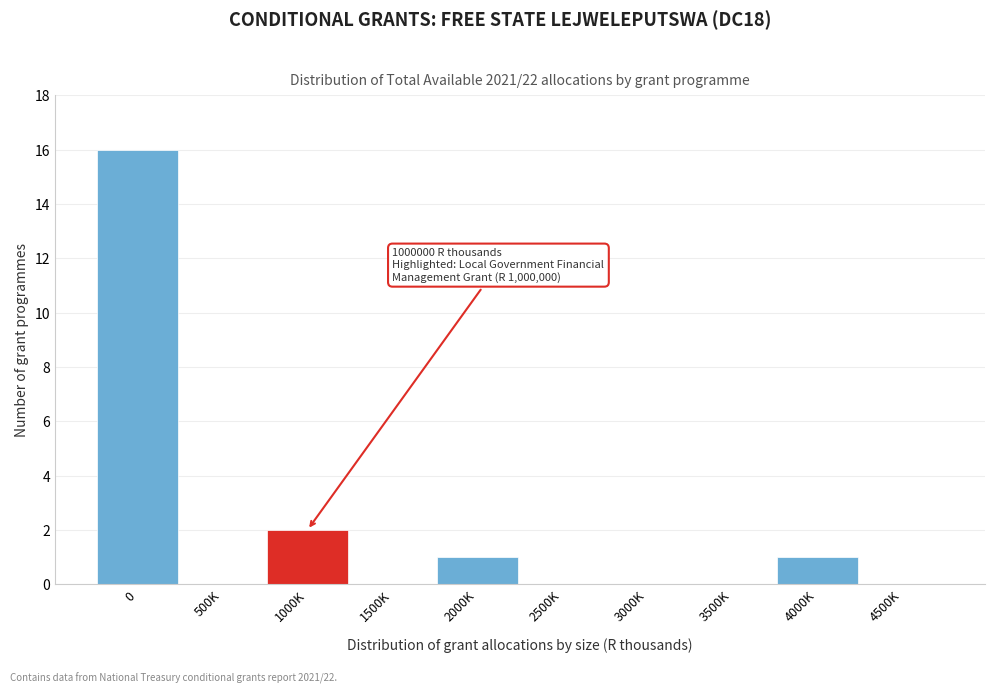

Reading left to right, what are all the values shown in this chart?

0=16	500K=0	1000K=2	1500K=0	2000K=1	2500K=0	3000K=0	3500K=0	4000K=1	4500K=0